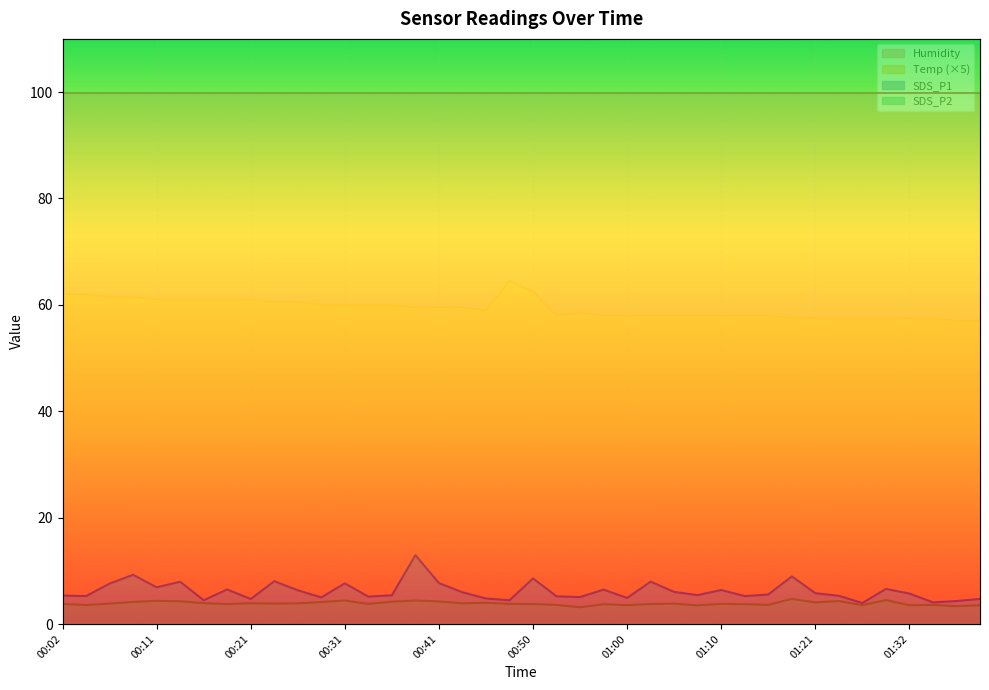

Reading left to right, what are all the values shown in this chart?

Temp: 00:02=62.0	00:04=62.0	00:07=61.5	00:09=61.5	00:11=61.0	00:14=61.0	00:16=61.0	00:19=61.0	00:21=61.0	00:24=60.5	00:26=60.5	00:29=60.0	00:31=60.0	00:33=60.0	00:36=60.0	00:38=59.5	00:41=59.5	00:43=59.5	00:46=59.0	00:48=64.5	00:50=62.5	00:53=58.0	00:55=58.5	00:58=58.0	01:00=58.0	01:03=58.0	01:05=58.0	01:08=58.0	01:10=58.0	01:13=58.0	01:15=58.0	01:18=57.5	01:21=57.5	01:24=57.5	01:27=57.5	01:29=57.5	01:32=57.5	01:34=57.5	01:37=57.0	01:39=57.0
SDS_P1: 00:02=5.3	00:04=5.2	00:07=7.6	00:09=9.2	00:11=6.9	00:14=8.0	00:16=4.5	00:19=6.5	00:21=4.7	00:24=8.1	00:26=6.3	00:29=5.0	00:31=7.7	00:33=5.2	00:36=5.4	00:38=12.9	00:41=7.7	00:43=6.0	00:46=4.8	00:48=4.5	00:50=8.6	00:53=5.2	00:55=5.1	00:58=6.5	01:00=4.9	01:03=8.0	01:05=6.0	01:08=5.4	01:10=6.4	01:13=5.2	01:15=5.5	01:18=8.9	01:21=5.8	01:24=5.3	01:27=4.0	01:29=6.6	01:32=5.7	01:34=4.1	01:37=4.3	01:39=4.7
SDS_P2: 00:02=3.8	00:04=3.6	00:07=3.8	00:09=4.2	00:11=4.3	00:14=4.3	00:16=3.9	00:19=3.8	00:21=3.9	00:24=3.9	00:26=3.9	00:29=4.1	00:31=4.4	00:33=3.8	00:36=4.2	00:38=4.4	00:41=4.2	00:43=3.9	00:46=4.0	00:48=3.8	00:50=3.8	00:53=3.6	00:55=3.1	00:58=3.7	01:00=3.5	01:03=3.8	01:05=3.8	01:08=3.5	01:10=3.8	01:13=3.7	01:15=3.6	01:18=4.7	01:21=4.1	01:24=4.3	01:27=3.5	01:29=4.5	01:32=3.5	01:34=3.6	01:37=3.4	01:39=3.5